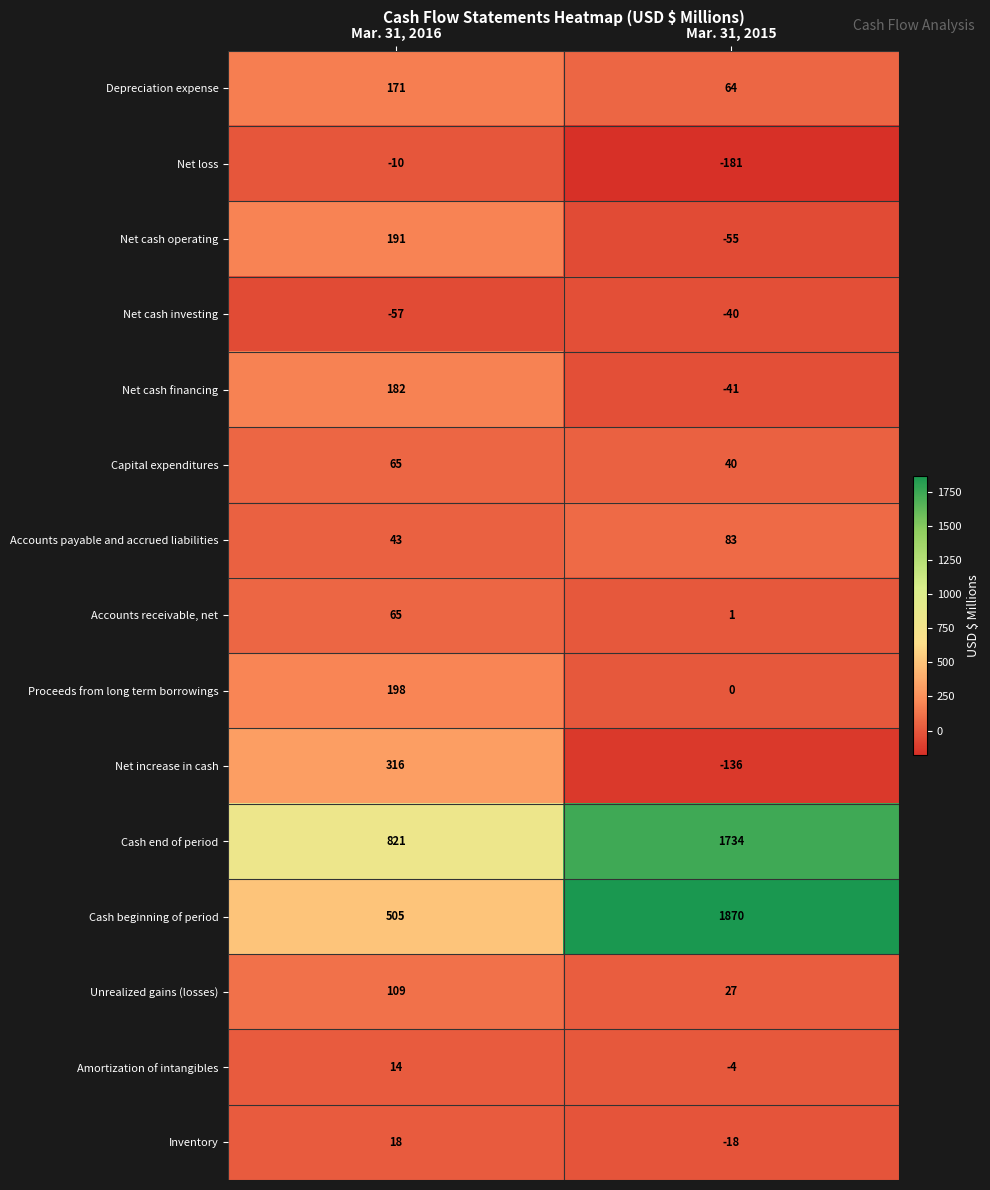

What is the total value across all series at Mar. 31, 2016?

2631